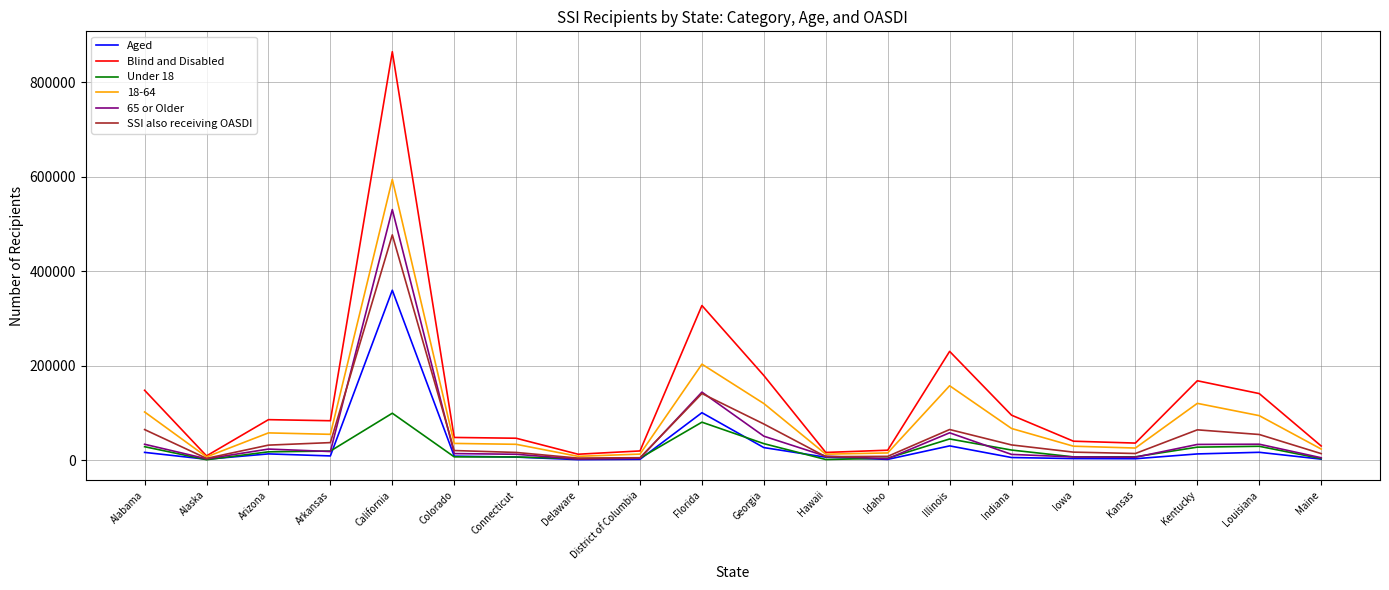

What is the difference between the maximum and minimum values in the Blind and Disabled series?

855697